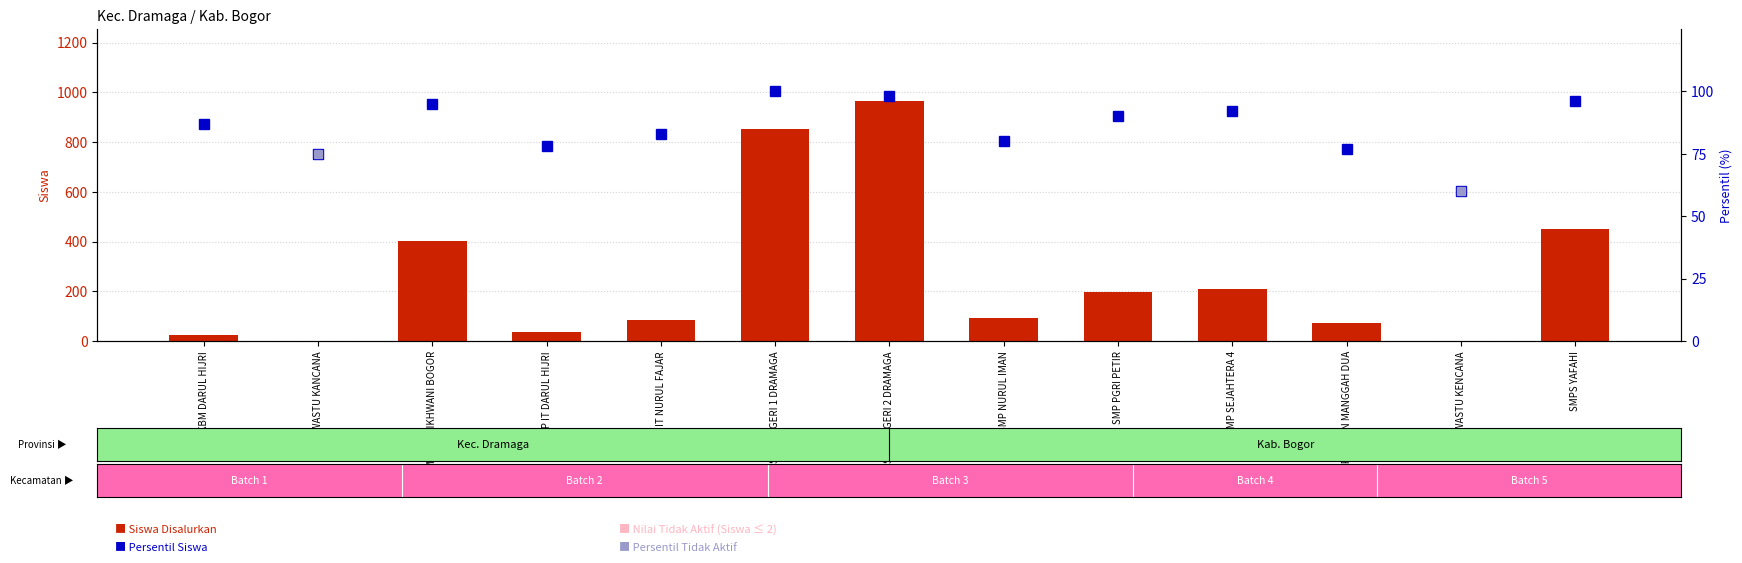

What is the label of the 4th bar from the left?

SMP IT DARUL HIJRI